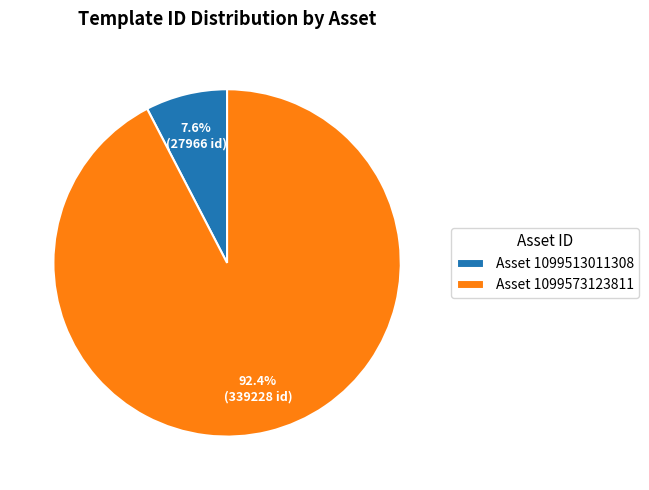

Which has a higher value, Asset 1099573123811 or Asset 1099513011308?

Asset 1099573123811